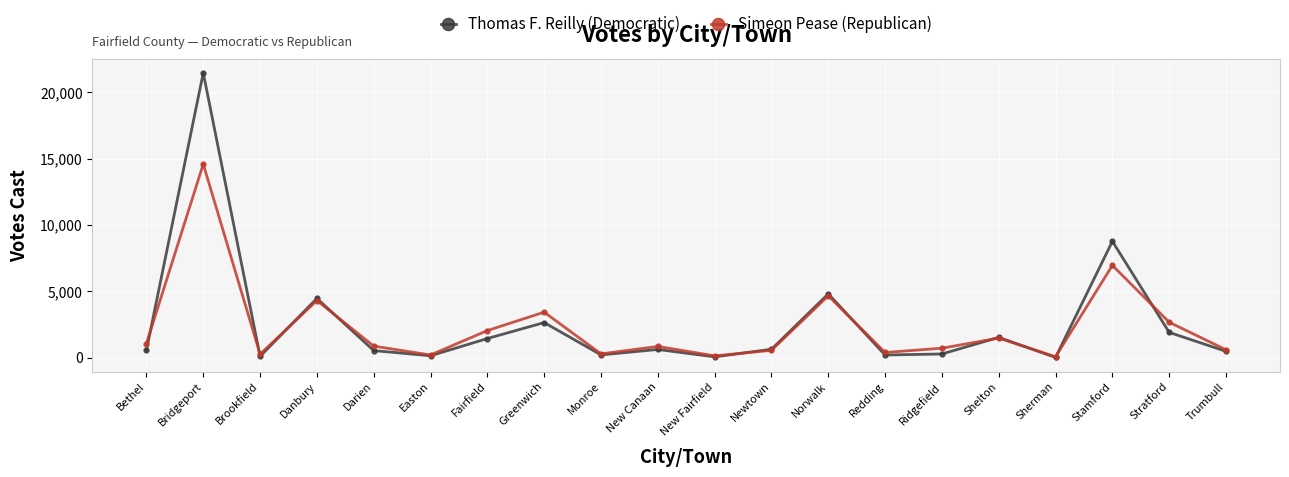

At how many categories does at least one series exceed 12727?

1